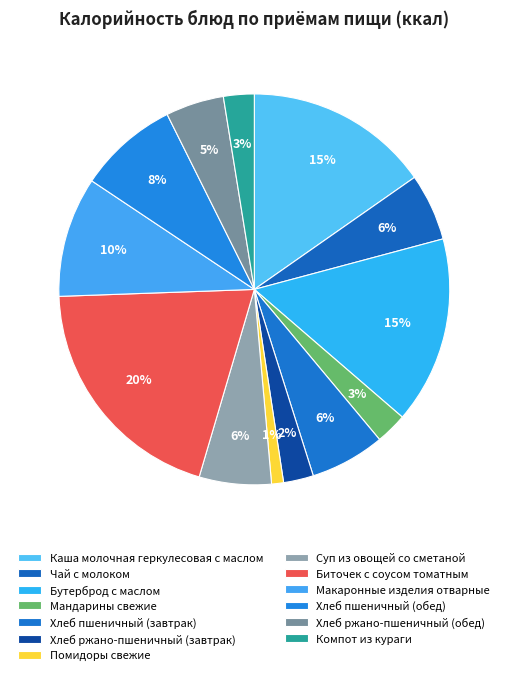

What is the largest slice in the pie chart?

Биточек с соусом томатным